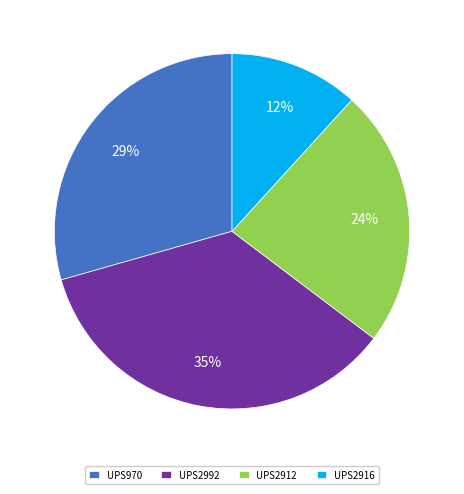

What percentage is the UPS2912 slice, to the nearest percent?

24%